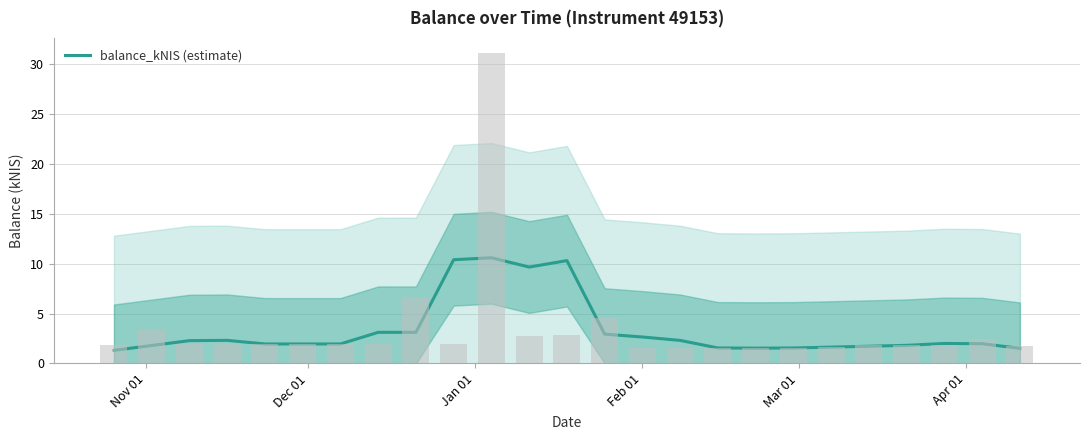

What is the difference between the second highest and minimum values?

9.1